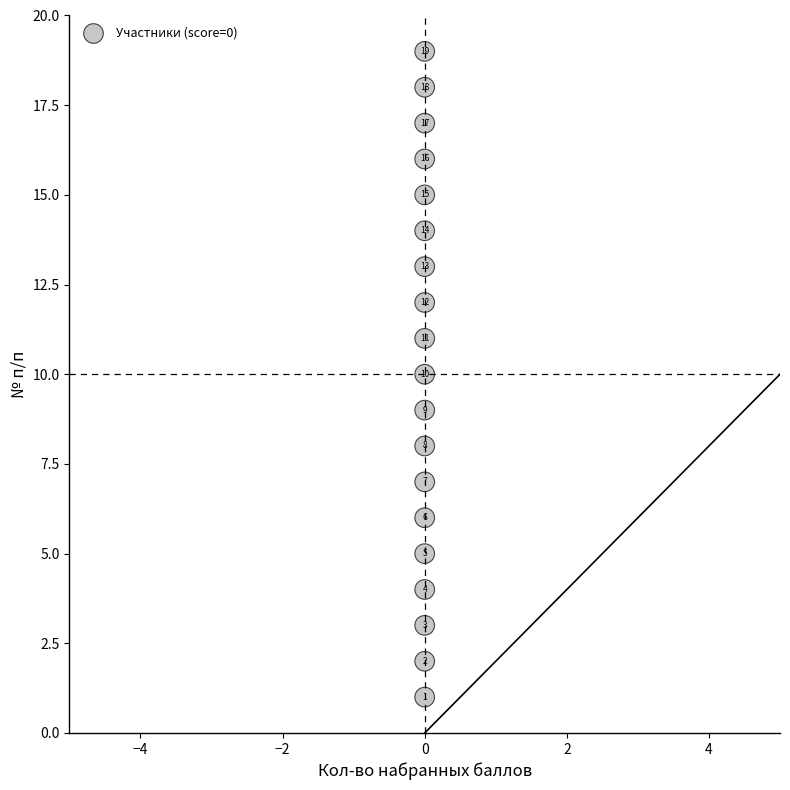

What Y value in the scatter plot is closest to 10?

10